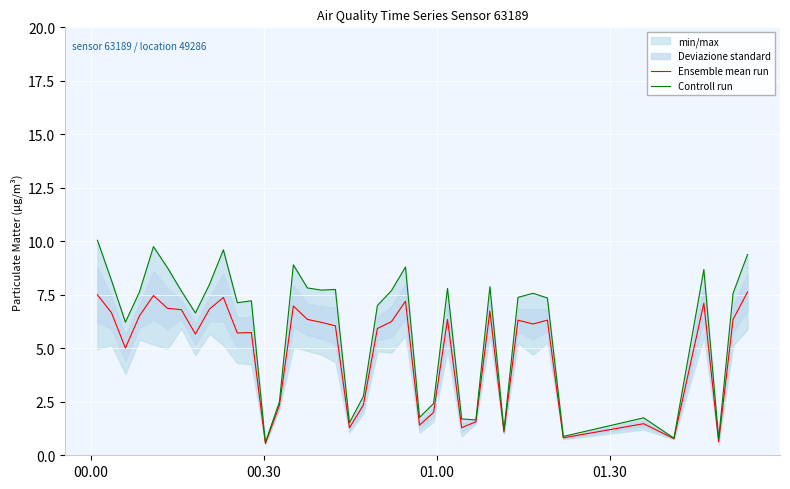

Rank the series by their average value, from lowest to highest.

Ensemble mean run, Controll run